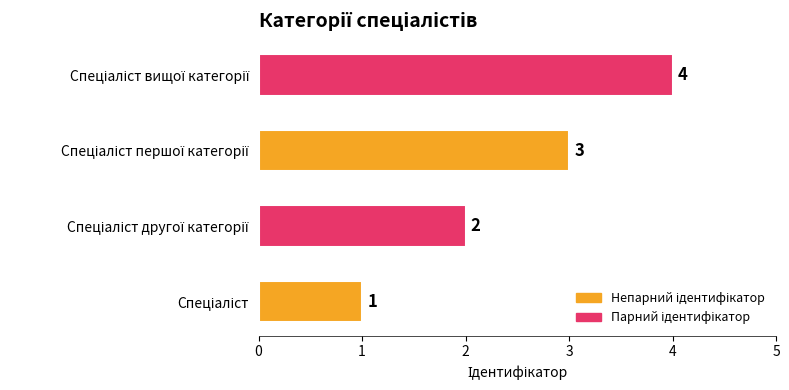

What is the sum of all values?

10